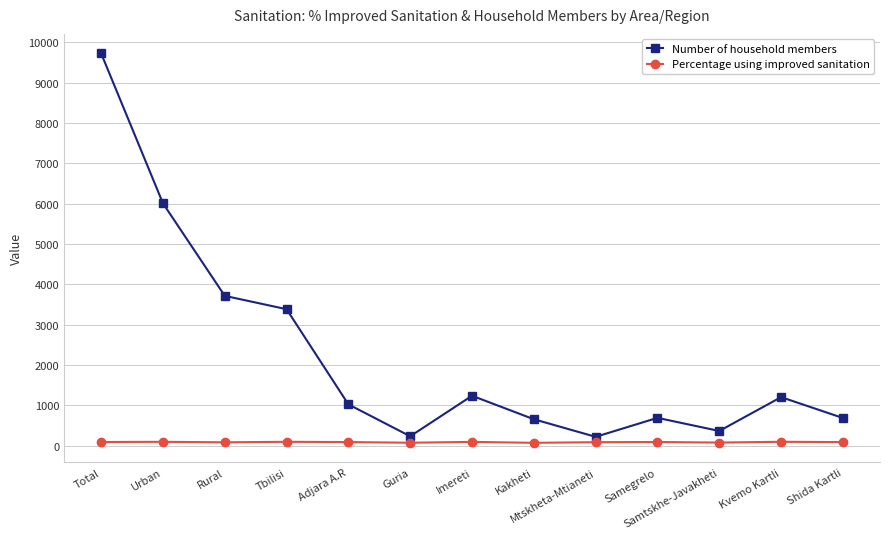

What is the difference between the Number of household members values at Rural and Guria?

3479.9